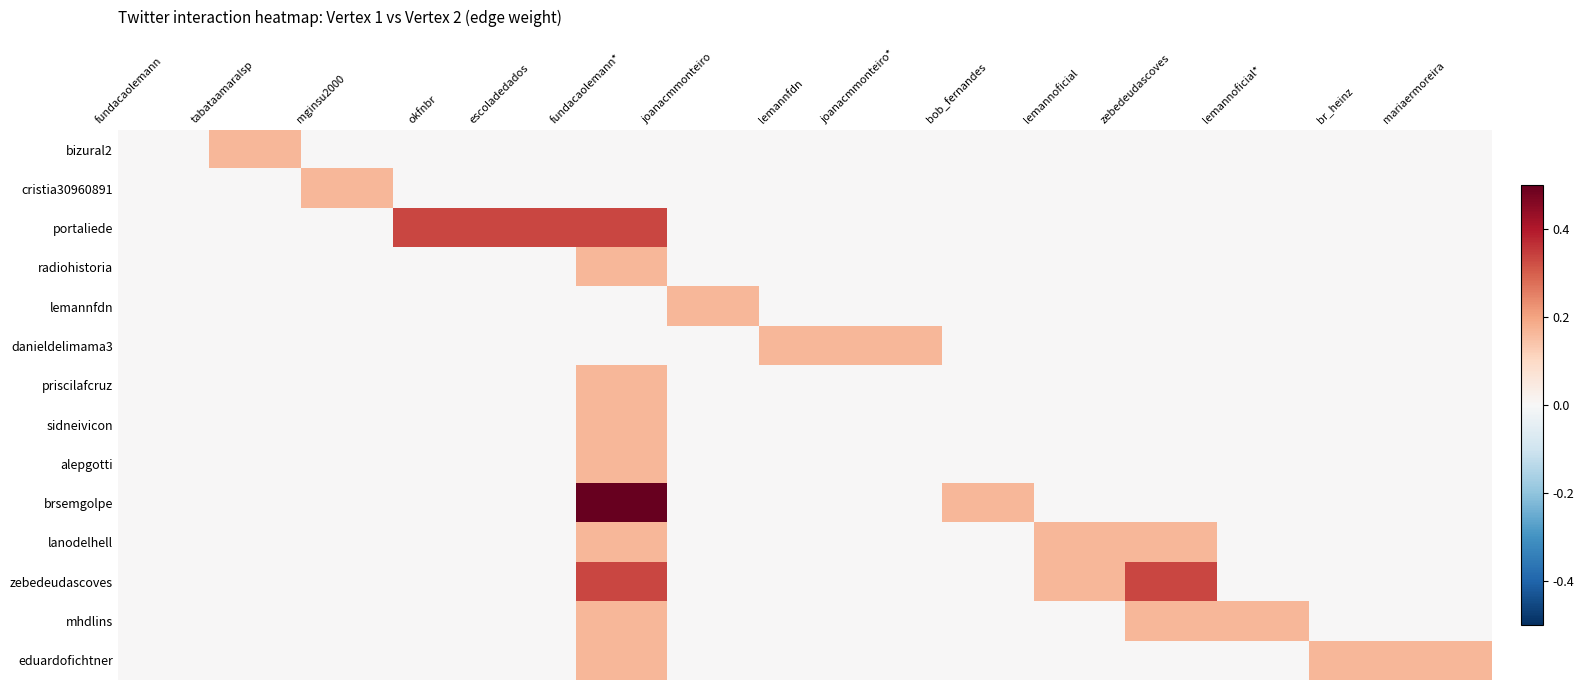

What is the total value across all series at lemannfdn?

0.2